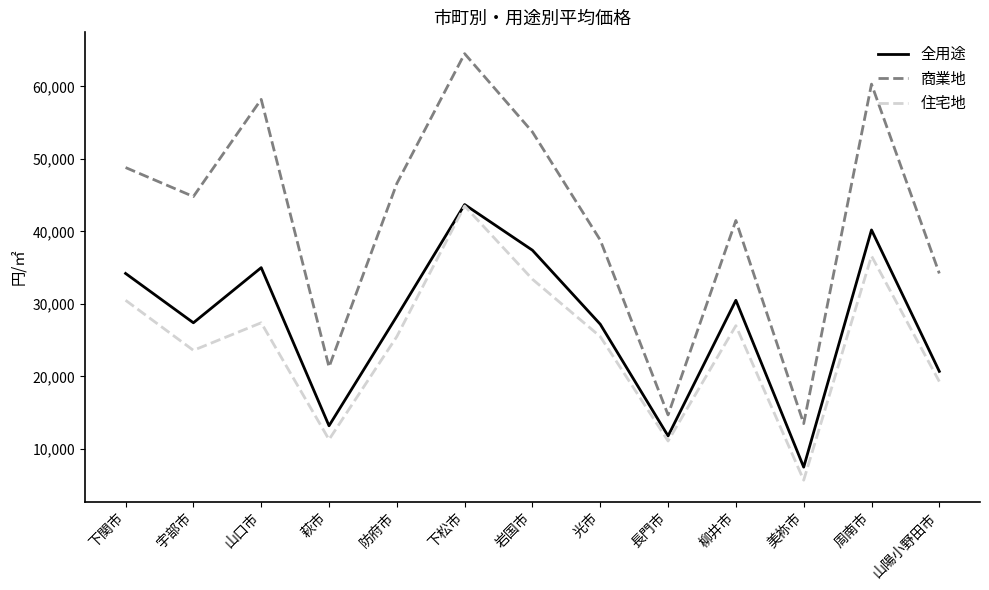

How many values in the 商業地 series are below 44800?

6